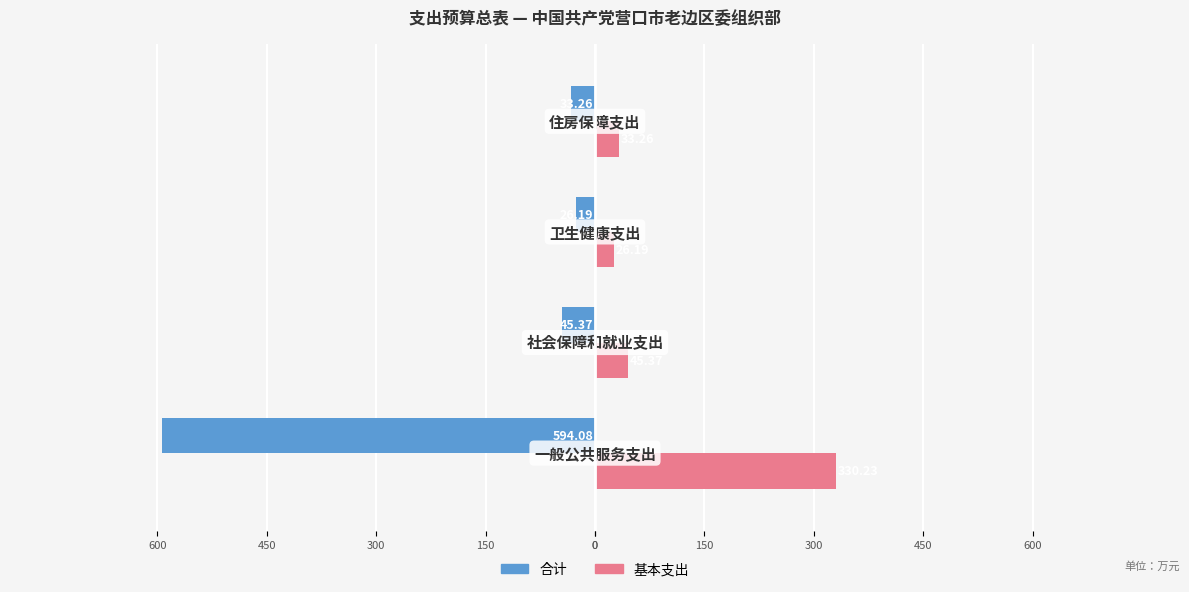

What is the lowest value of the 基本支出 series?

26.2